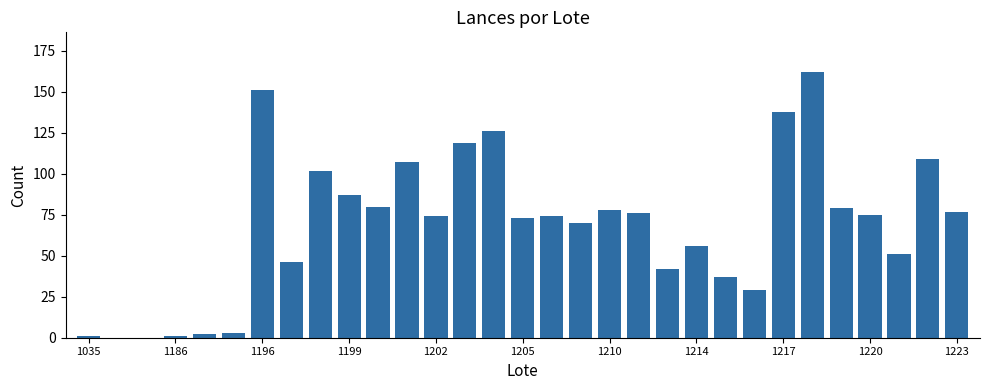

Count the number of categories in the chart.

31